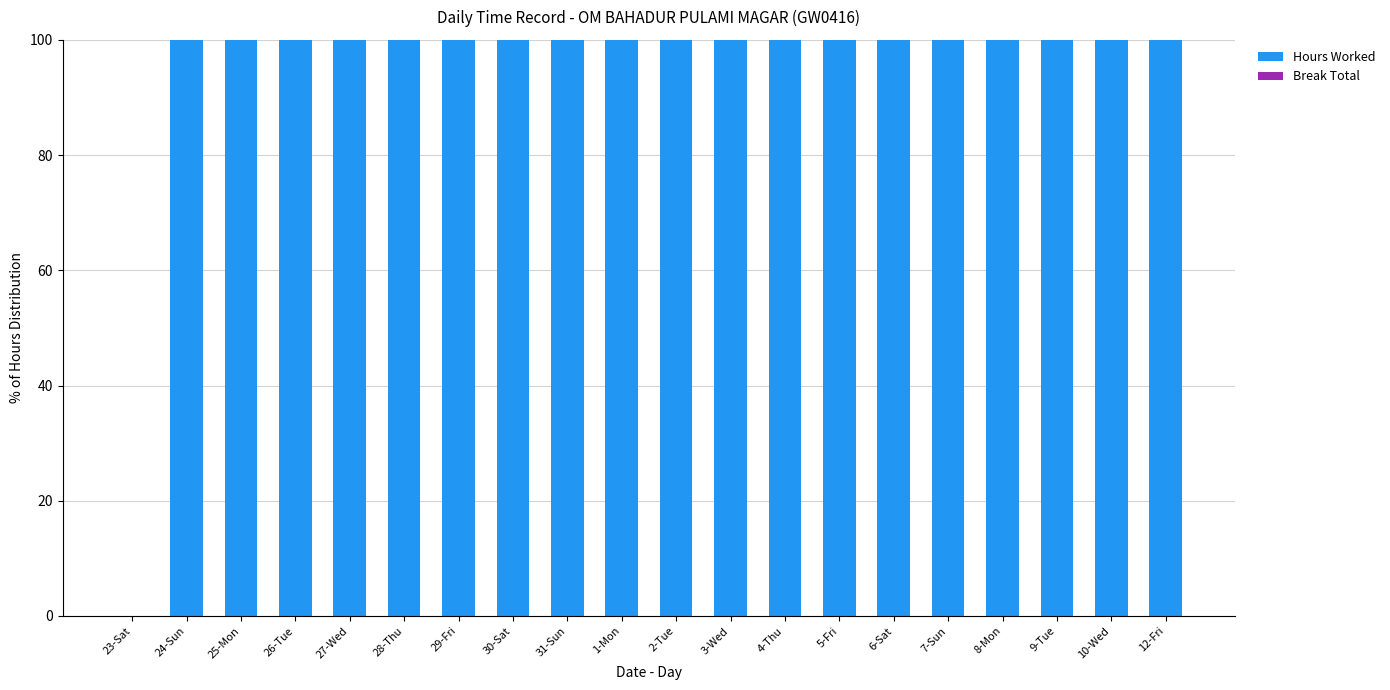

The chart shows a value of 20 at 26-Tue. True or false?

False